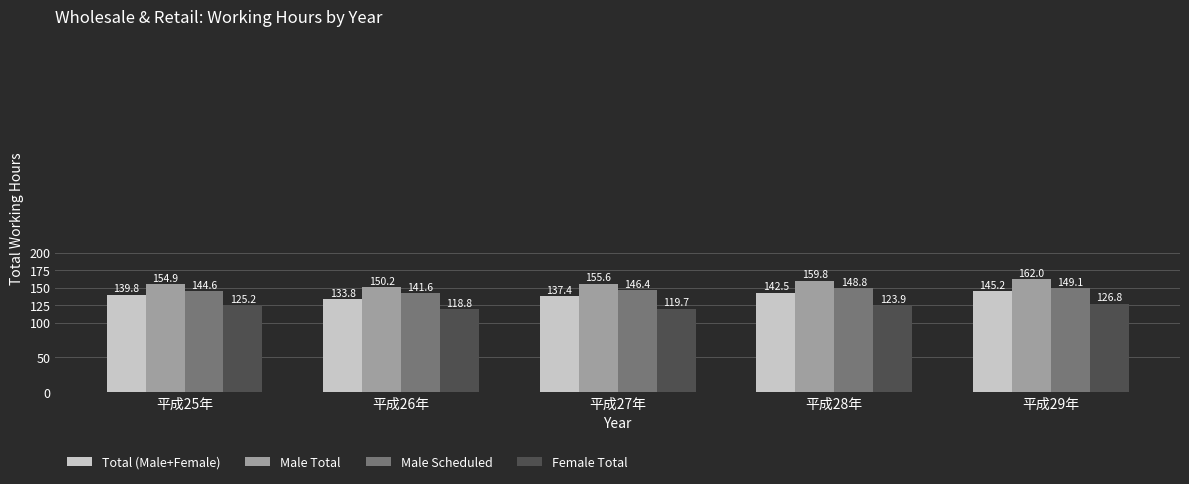

At how many categories does at least one series exceed 153?

4